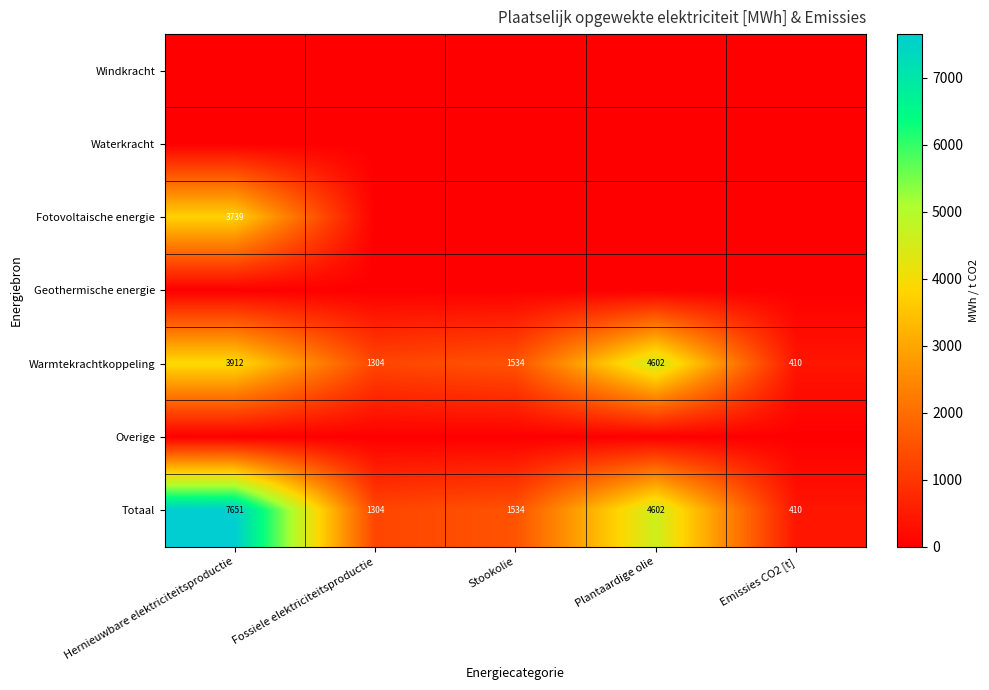

Is the value of Fotovoltaische energie at Hernieuwbare elektriciteitsproductie greater than the value of Totaal at Plantaardige olie?

No